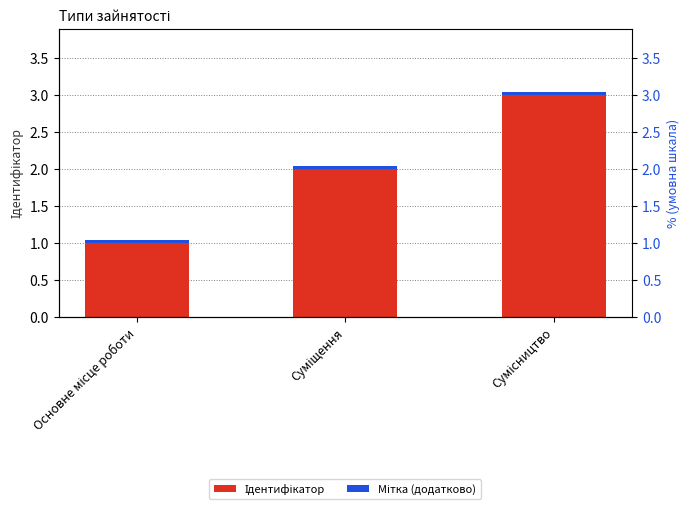

At how many categories does at least one series exceed 0?

3